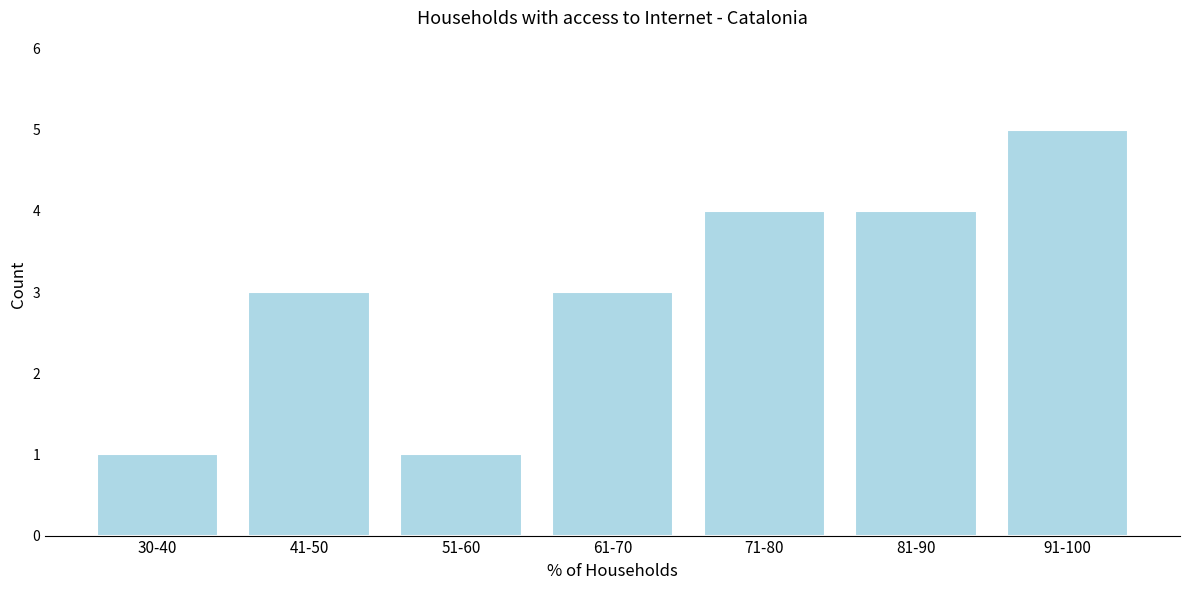

Reading left to right, extract all data points from this chart.

30-40=1	41-50=3	51-60=1	61-70=3	71-80=4	81-90=4	91-100=5